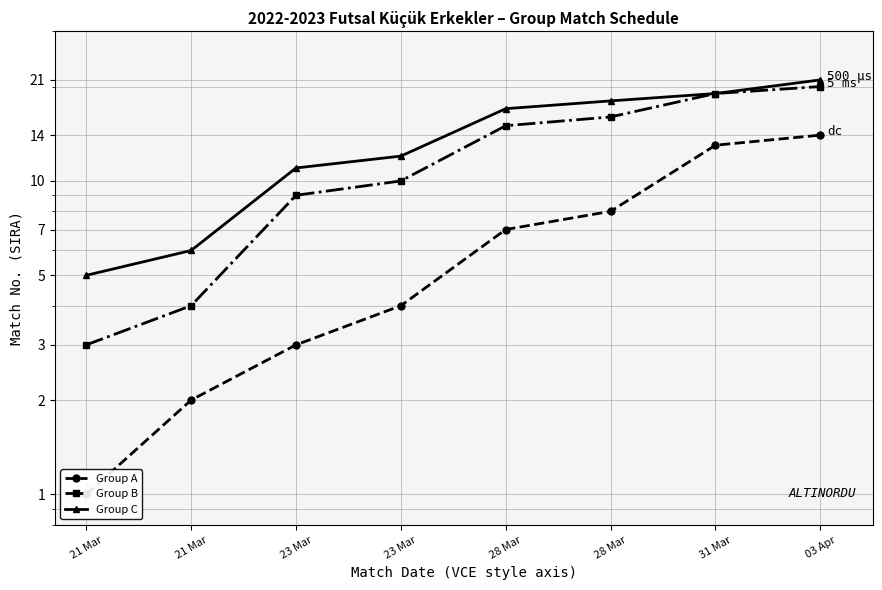

True or false: Group A has a value of 8 at 28 Mar.

True